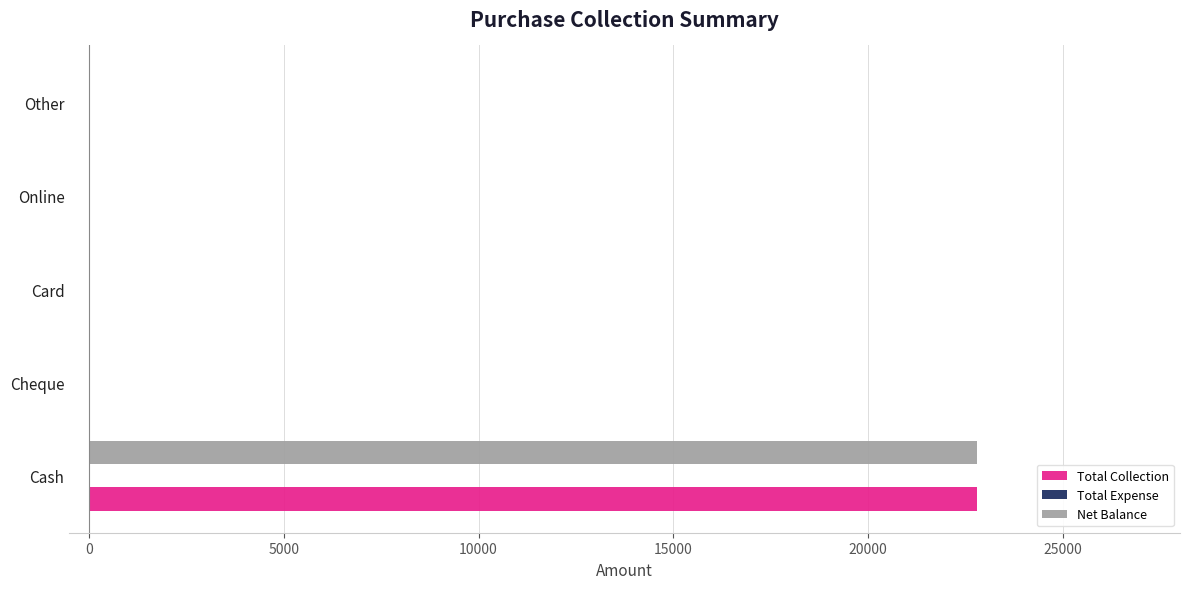

True or false: Total Collection has a value of -10755 at Other.

False